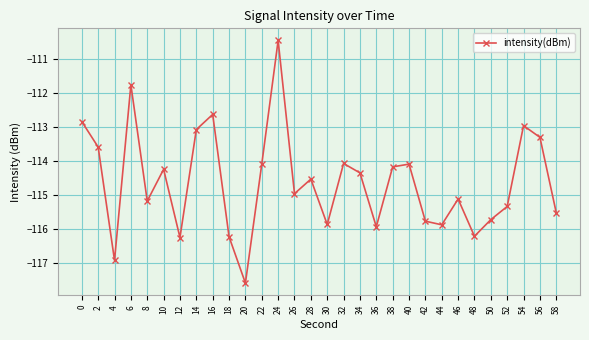

At which category does the chart reach its minimum across all series?

20